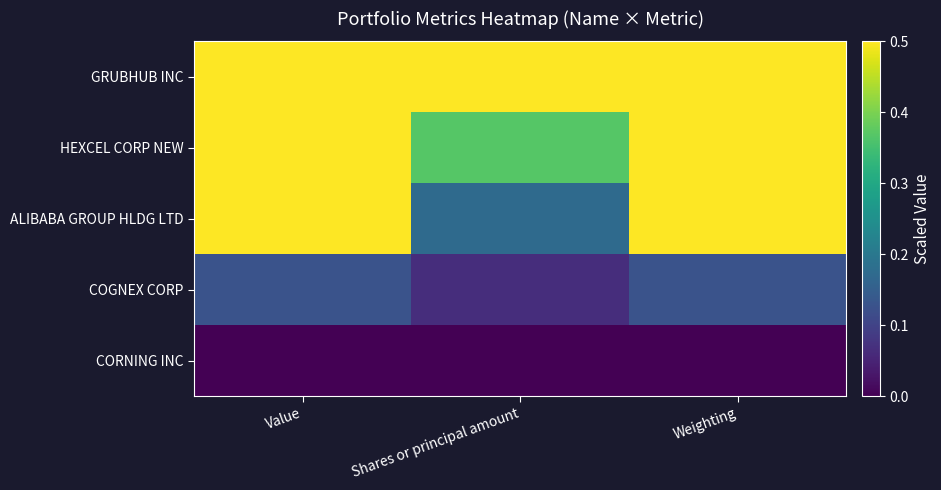

What is the spread (max minus min) of values at Value?

1.0